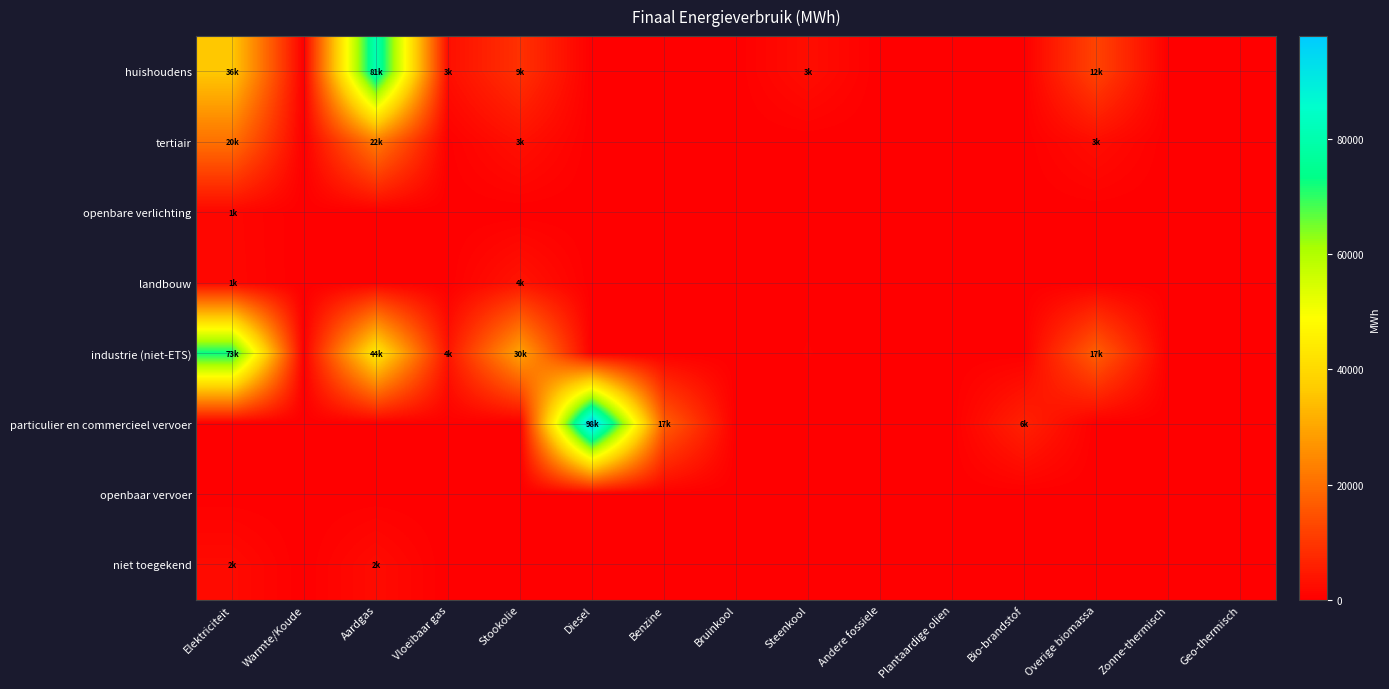

What is the maximum value shown in the chart?

97868.0